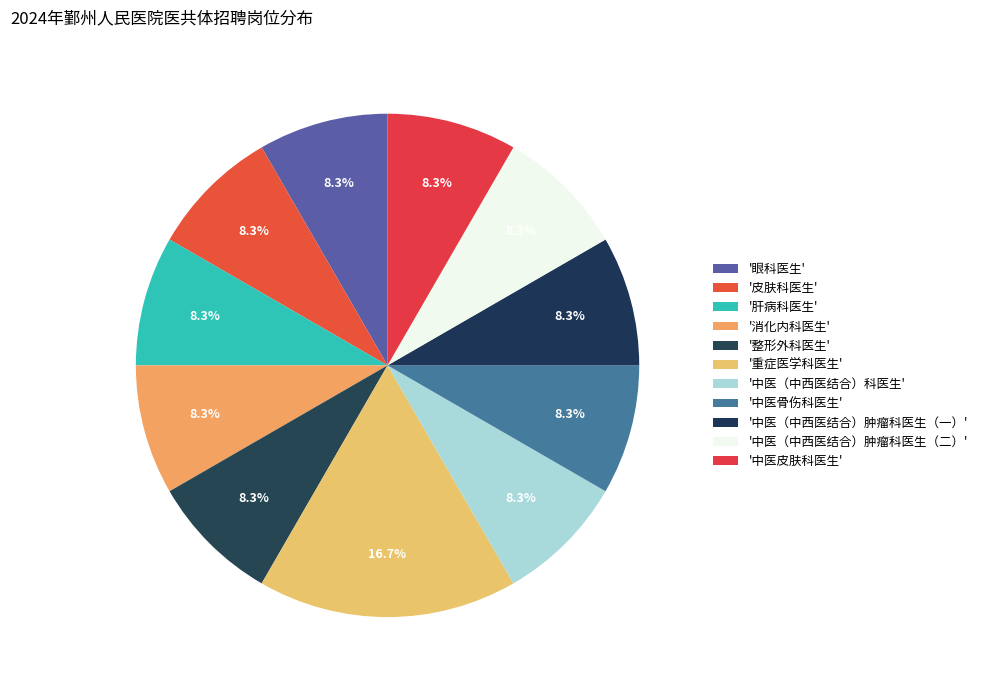

To the nearest percent, what is the average slice percentage?

9%